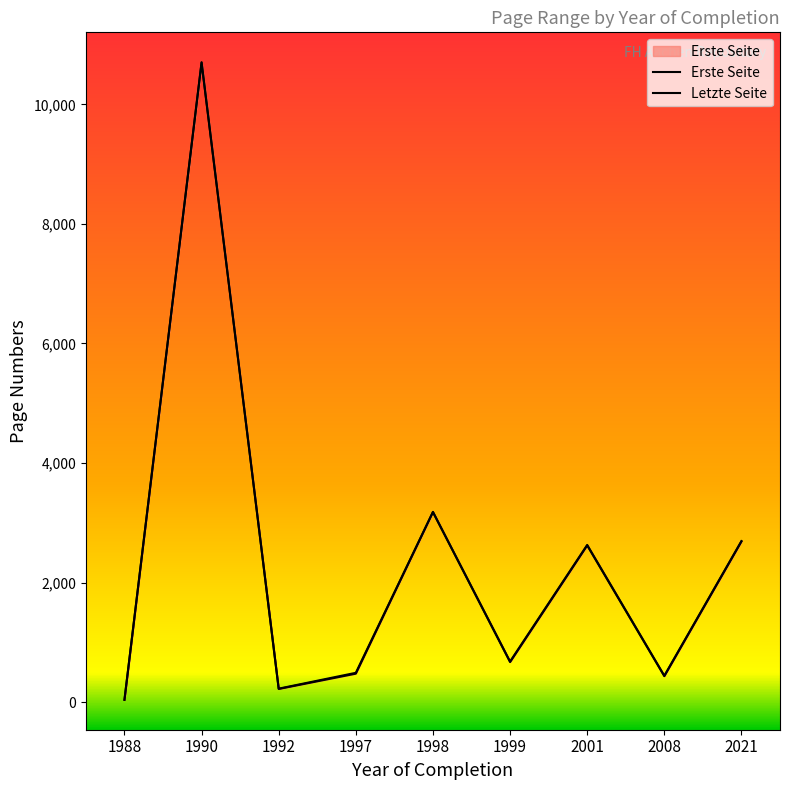

True or false: Erste Seite has a value of 221 at 1992.

True